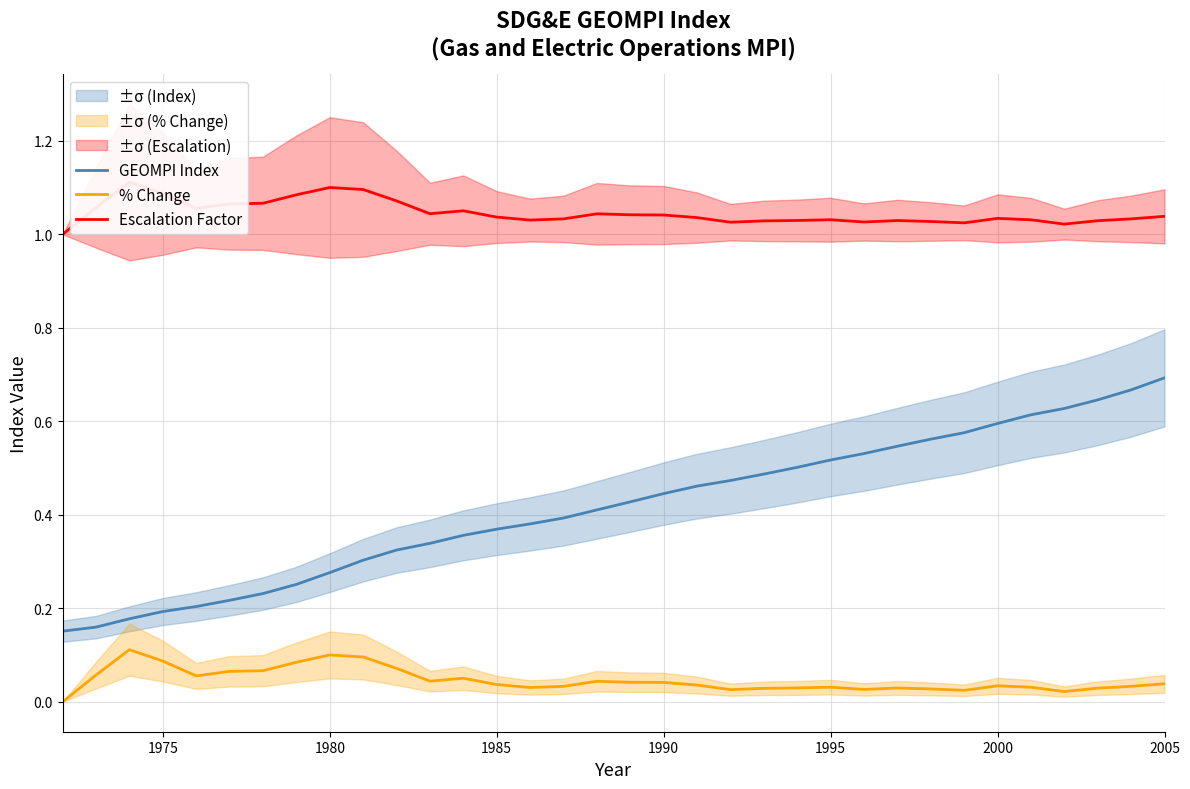

Does the chart display data point markers on the line(s)?

No